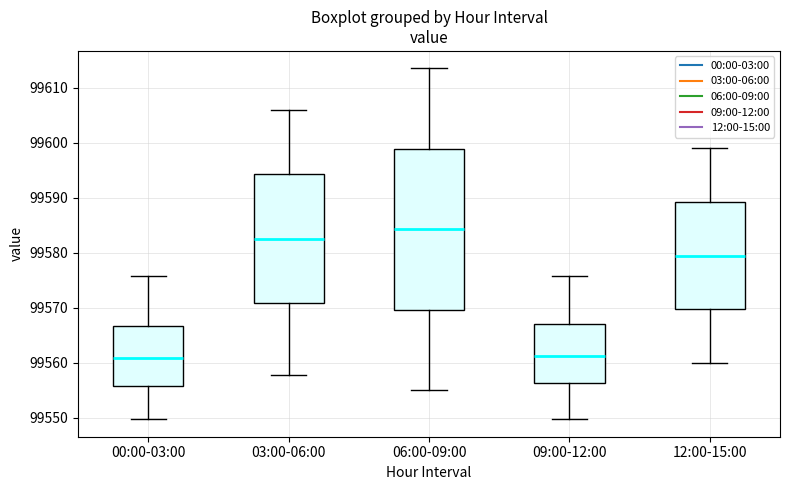

Reading left to right, read every box against the y-axis: the position of its median line, the range the box covers, and the ends of its whiskers. The values are not printed on the chart, so give them approximately, as read against the axis.

00:00-03:00: median 99561, box 99556 to 99567, whiskers 99550 to 99576
03:00-06:00: median 99583, box 99571 to 99594, whiskers 99558 to 99606
06:00-09:00: median 99584, box 99570 to 99599, whiskers 99555 to 99614
09:00-12:00: median 99561, box 99556 to 99567, whiskers 99550 to 99576
12:00-15:00: median 99580, box 99570 to 99589, whiskers 99560 to 99599